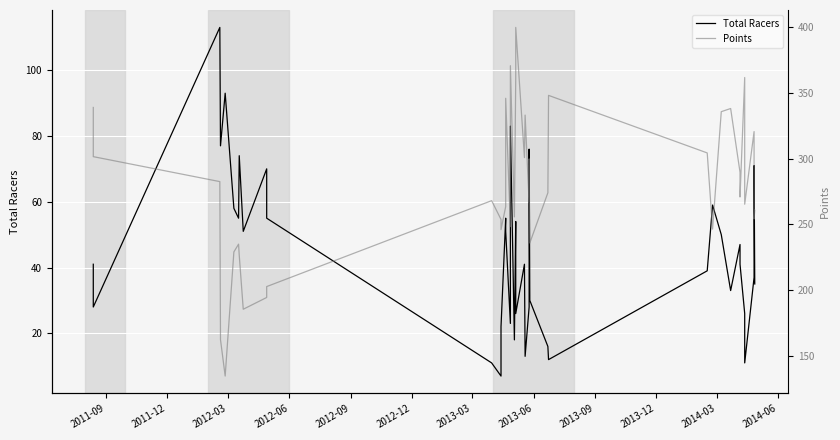

True or false: Total Racers has a value of 27.4 at 19.

False